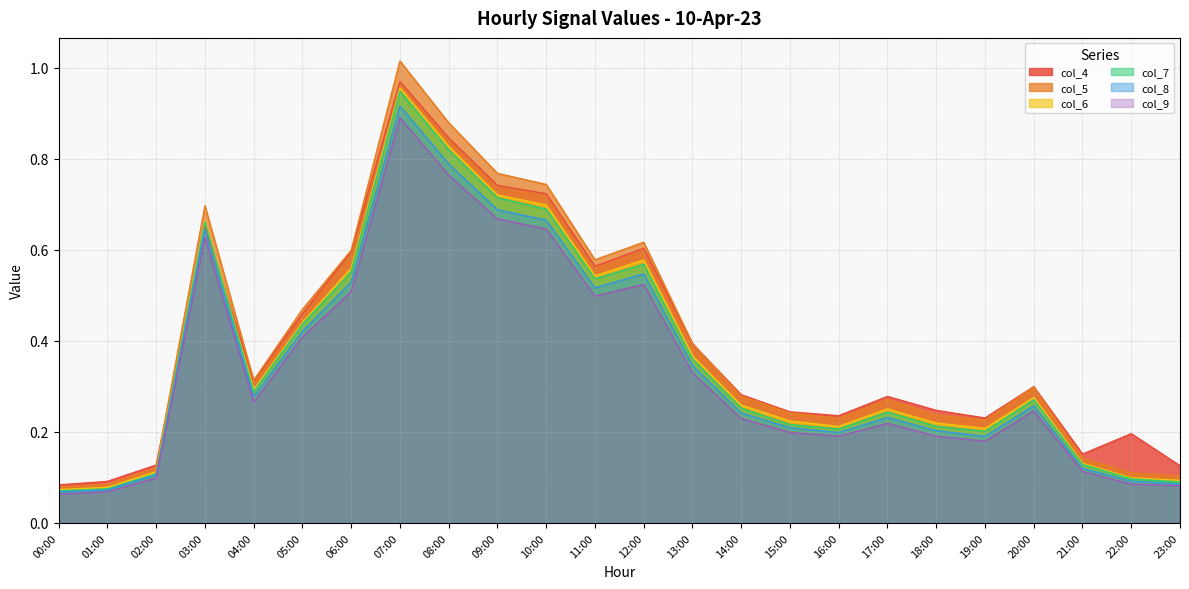

Reading left to right, transcribe all the data shown in this chart.

col_4: 00:00=0.1	01:00=0.1	02:00=0.1	03:00=0.7	04:00=0.3	05:00=0.5	06:00=0.6	07:00=1.0	08:00=0.8	09:00=0.7	10:00=0.7	11:00=0.6	12:00=0.6	13:00=0.4	14:00=0.3	15:00=0.2	16:00=0.2	17:00=0.3	18:00=0.2	19:00=0.2	20:00=0.3	21:00=0.2	22:00=0.2	23:00=0.1
col_5: 00:00=0.1	01:00=0.1	02:00=0.1	03:00=0.7	04:00=0.3	05:00=0.5	06:00=0.6	07:00=1.0	08:00=0.9	09:00=0.8	10:00=0.7	11:00=0.6	12:00=0.6	13:00=0.4	14:00=0.3	15:00=0.2	16:00=0.2	17:00=0.3	18:00=0.2	19:00=0.2	20:00=0.3	21:00=0.1	22:00=0.1	23:00=0.1
col_6: 00:00=0.1	01:00=0.1	02:00=0.1	03:00=0.7	04:00=0.3	05:00=0.4	06:00=0.6	07:00=1.0	08:00=0.8	09:00=0.7	10:00=0.7	11:00=0.5	12:00=0.6	13:00=0.4	14:00=0.3	15:00=0.2	16:00=0.2	17:00=0.3	18:00=0.2	19:00=0.2	20:00=0.3	21:00=0.1	22:00=0.1	23:00=0.1
col_7: 00:00=0.1	01:00=0.1	02:00=0.1	03:00=0.7	04:00=0.3	05:00=0.4	06:00=0.6	07:00=0.9	08:00=0.8	09:00=0.7	10:00=0.7	11:00=0.5	12:00=0.6	13:00=0.4	14:00=0.3	15:00=0.2	16:00=0.2	17:00=0.2	18:00=0.2	19:00=0.2	20:00=0.3	21:00=0.1	22:00=0.1	23:00=0.1
col_8: 00:00=0.1	01:00=0.1	02:00=0.1	03:00=0.6	04:00=0.3	05:00=0.4	06:00=0.5	07:00=0.9	08:00=0.8	09:00=0.7	10:00=0.7	11:00=0.5	12:00=0.5	13:00=0.3	14:00=0.2	15:00=0.2	16:00=0.2	17:00=0.2	18:00=0.2	19:00=0.2	20:00=0.3	21:00=0.1	22:00=0.1	23:00=0.1
col_9: 00:00=0.1	01:00=0.1	02:00=0.1	03:00=0.6	04:00=0.3	05:00=0.4	06:00=0.5	07:00=0.9	08:00=0.8	09:00=0.7	10:00=0.6	11:00=0.5	12:00=0.5	13:00=0.3	14:00=0.2	15:00=0.2	16:00=0.2	17:00=0.2	18:00=0.2	19:00=0.2	20:00=0.2	21:00=0.1	22:00=0.1	23:00=0.1